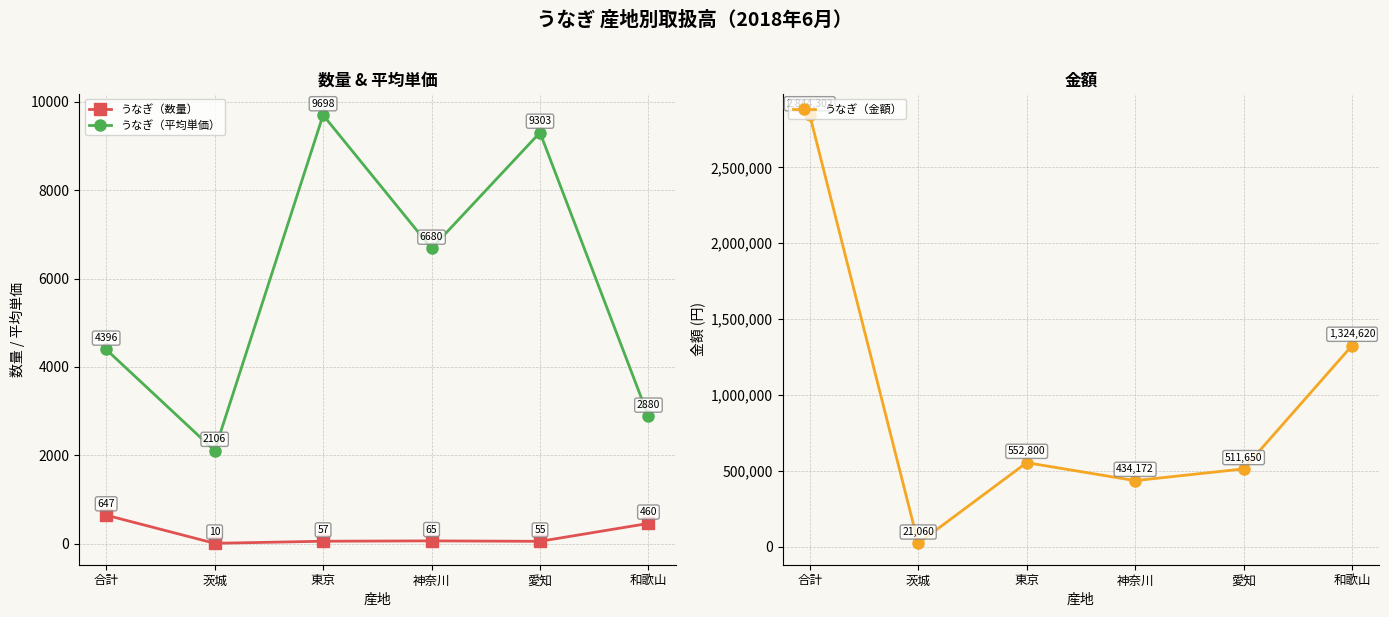

At how many categories does at least one series exceed 936816?

2